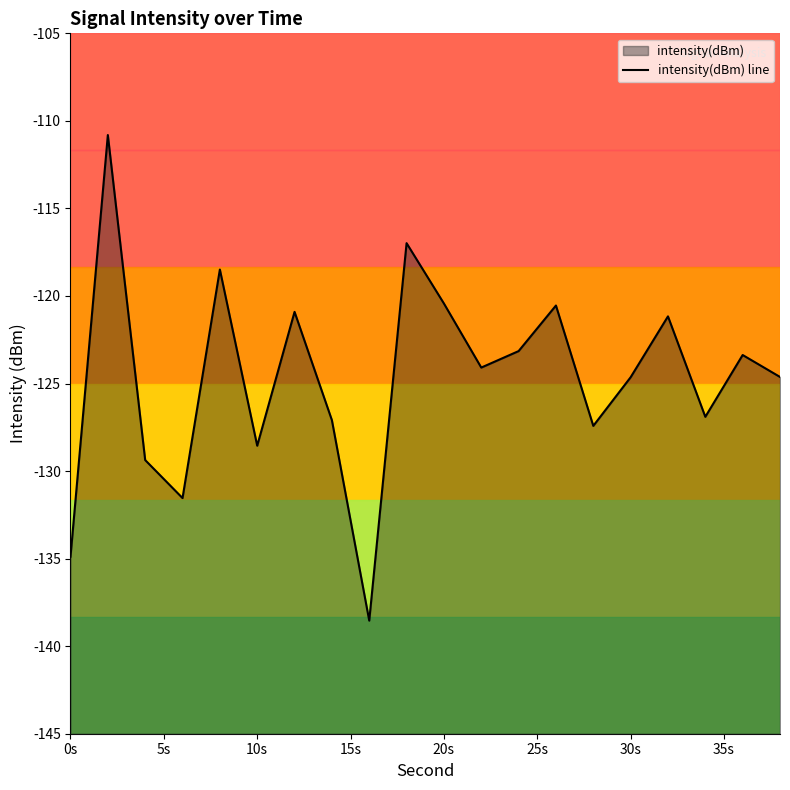

Reading left to right, extract all data points from this chart.

-134.9	-110.8	-129.4	-131.5	-118.5	-128.6	-120.9	-127.1	-138.5	-117.0	-120.4	-124.1	-123.1	-120.5	-127.4	-124.6	-121.2	-126.9	-123.4	-124.6